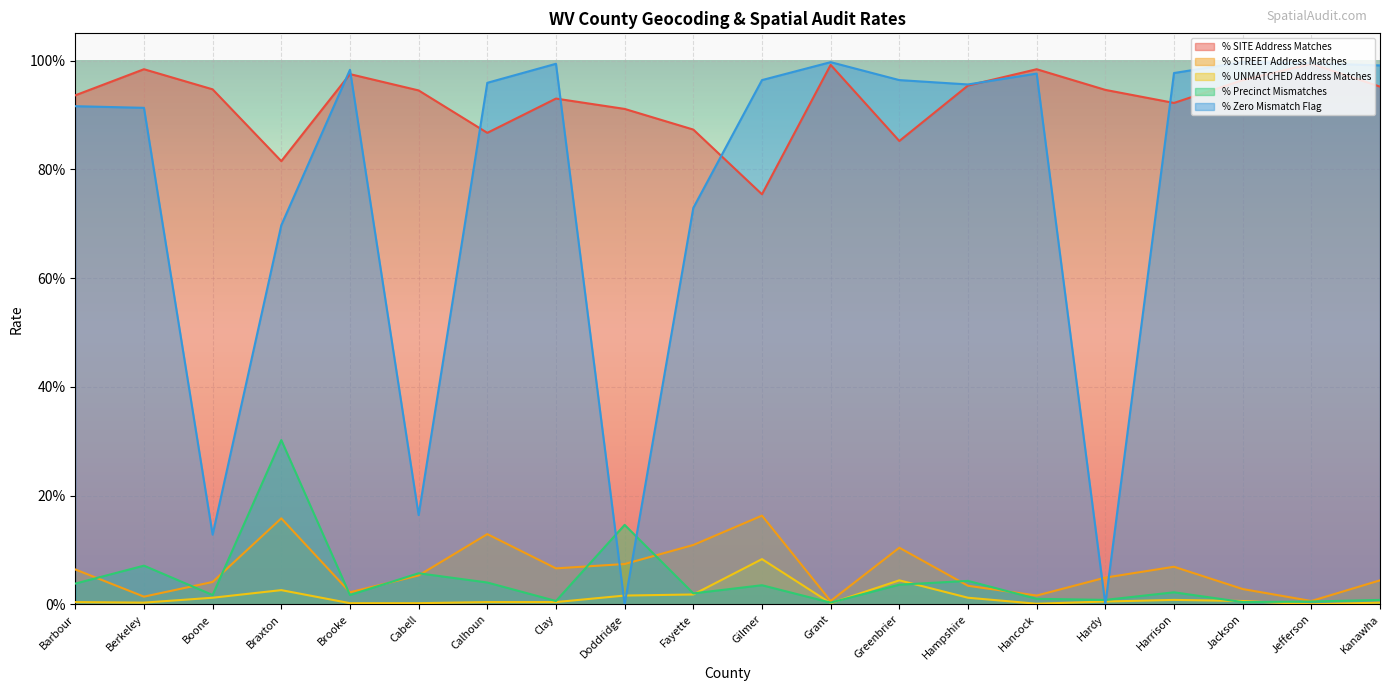

At which category does % SITE Address Matches reach its first local peak?

Berkeley